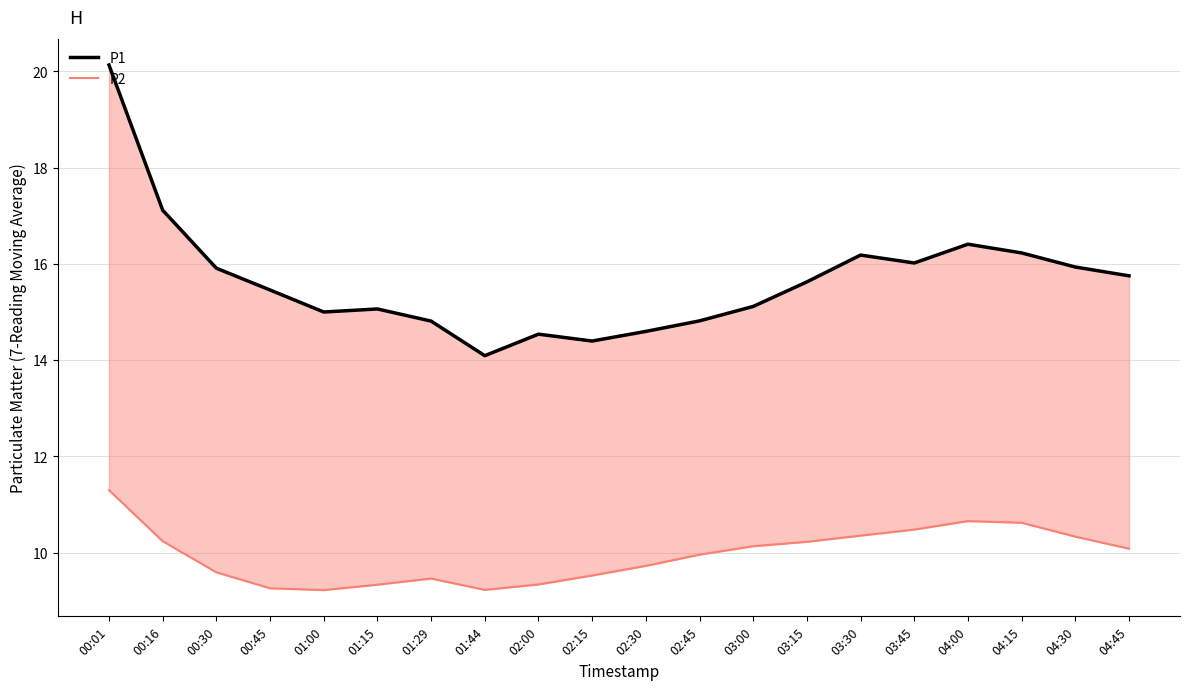

How many values in the P2 series are below 10?

10